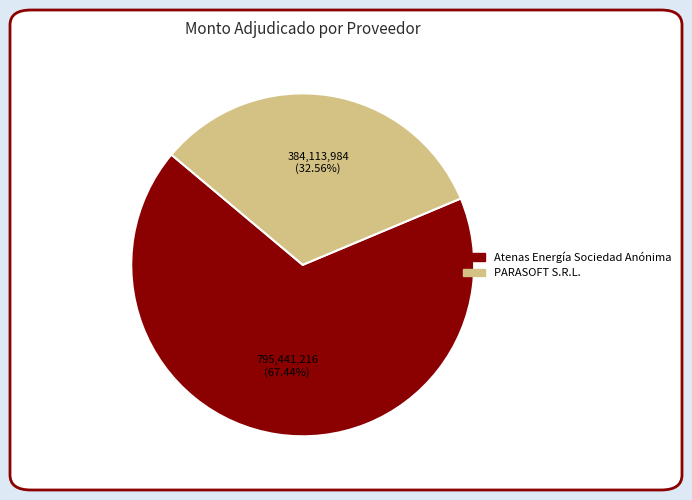

Which slice is the smallest?

PARASOFT S.R.L.